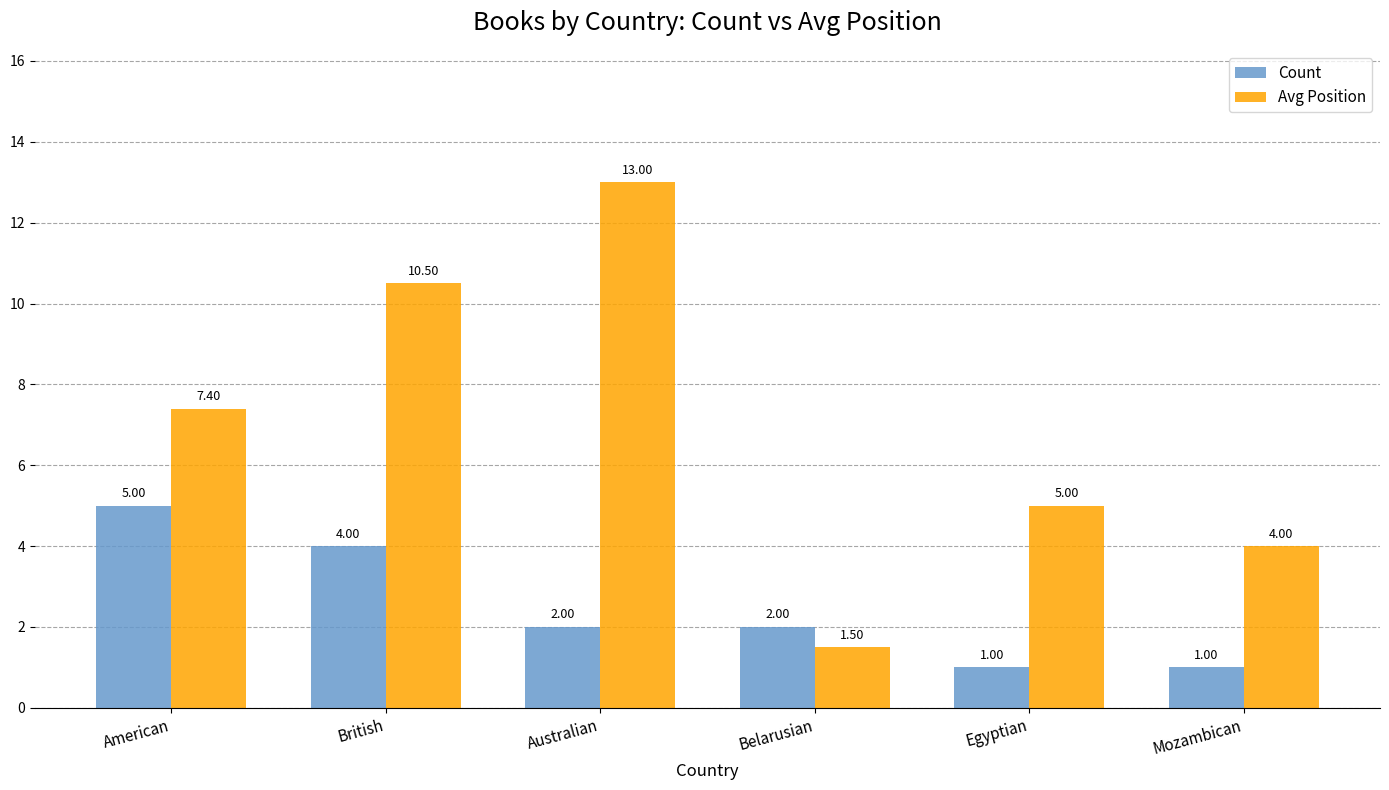

Is it true that Avg Position equals 13.0 at Australian?

True